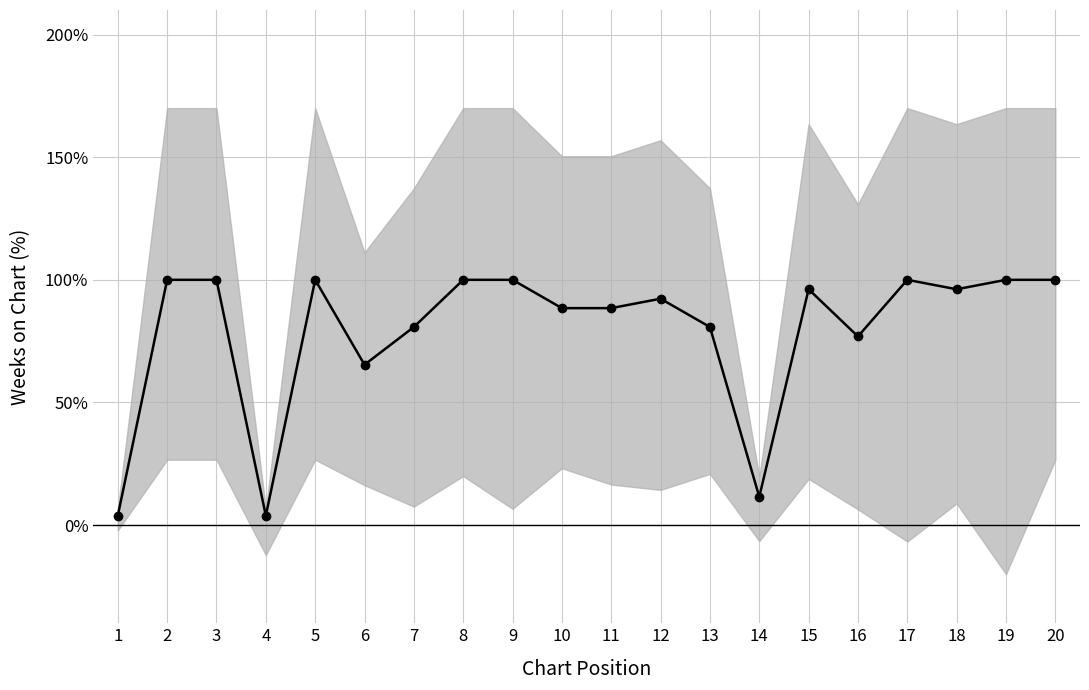

The chart shows a value of 100.0 at 20. True or false?

True